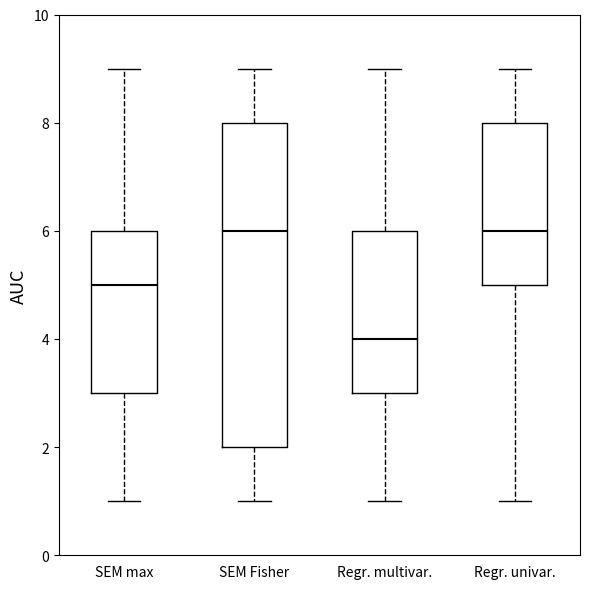

Reading left to right, transcribe this box plot: for each box, give where its median line is, the range the box spans, and where its two whiskers end, as read against the y-axis. The values are not printed on the chart, so give them approximately, as read against the axis.

SEM max: median 5, box 3 to 6, whiskers 1 to 9
SEM Fisher: median 6, box 2 to 8, whiskers 1 to 9
Regr. multivar.: median 4, box 3 to 6, whiskers 1 to 9
Regr. univar.: median 6, box 5 to 8, whiskers 1 to 9